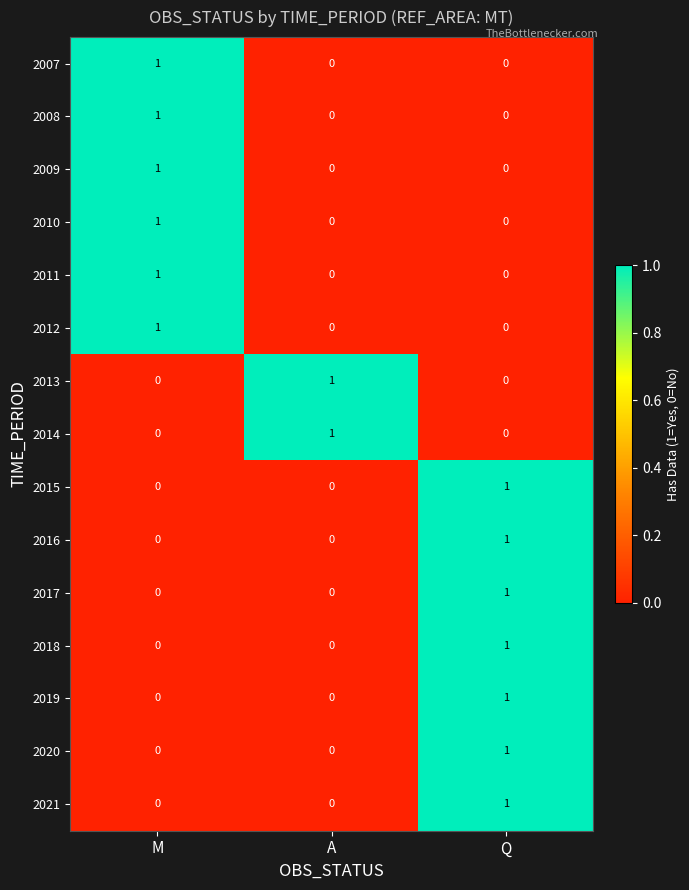

Count the 2016 values in the range 0 to 1.

3